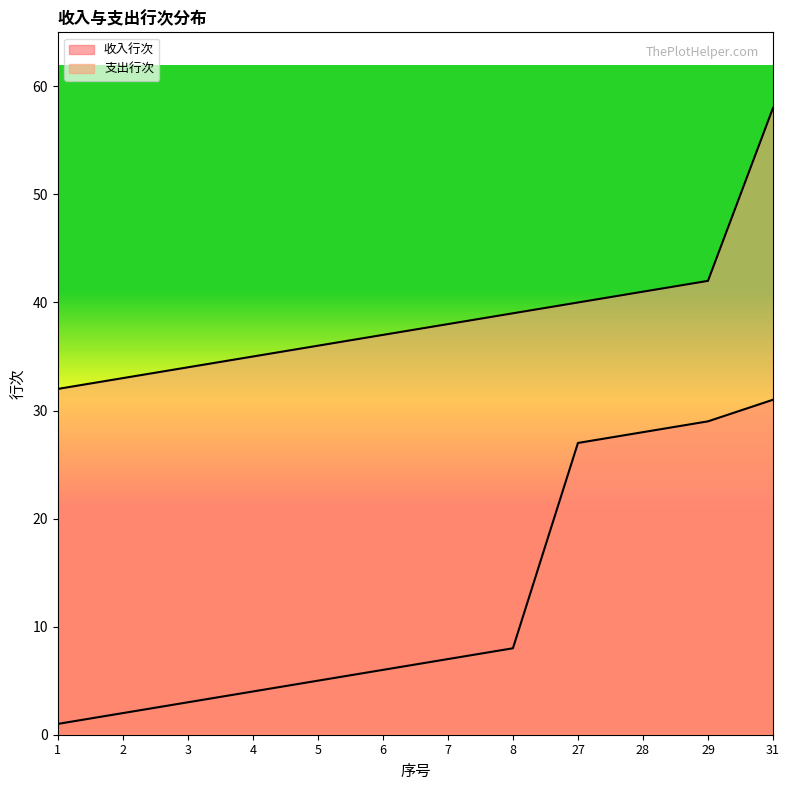

Does the chart have visible grid lines?

No